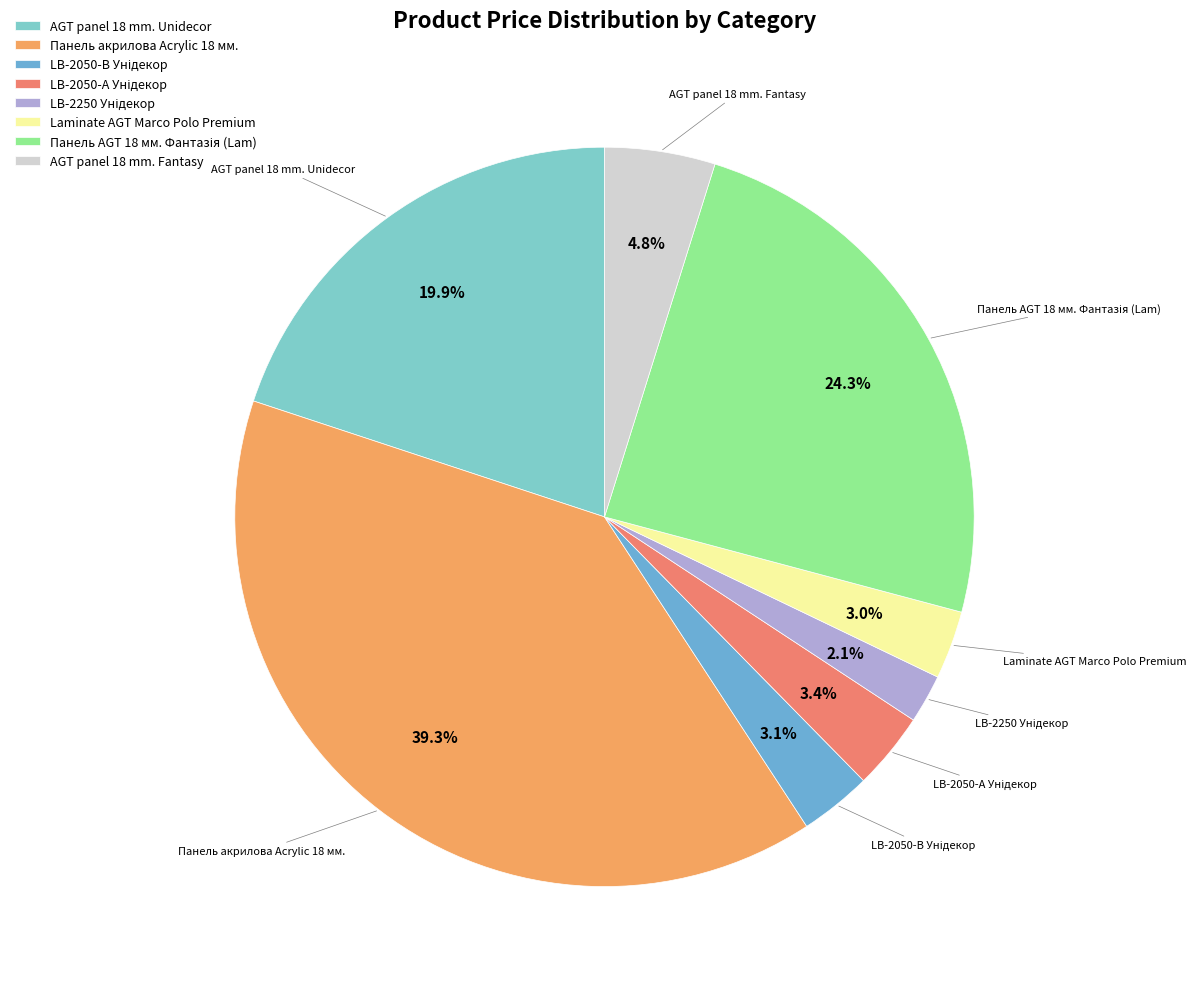

What percentage is NOT represented by Панель акрилова Acrylic 18 мм.?

60.7%